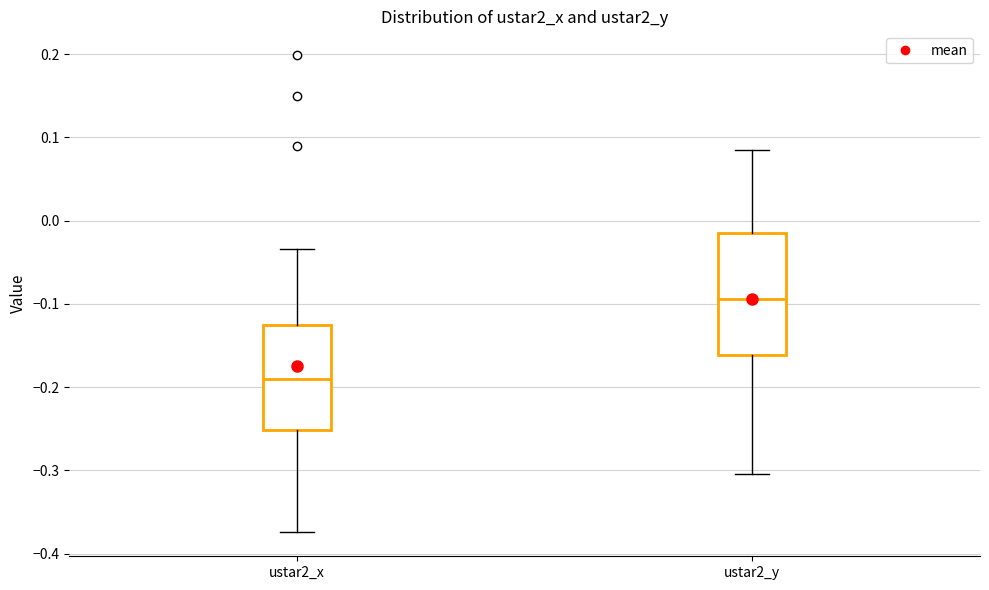

Which box's median line is the lowest?

ustar2_x